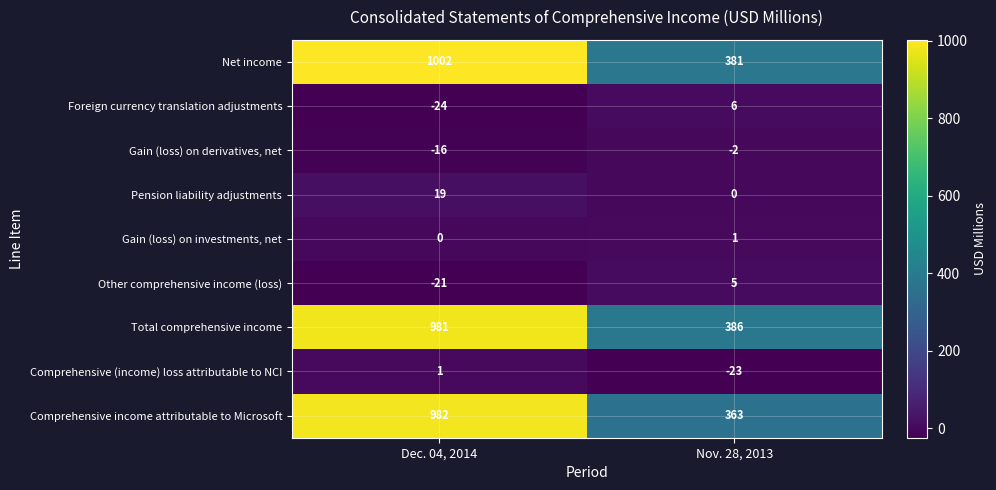

Reading left to right, transcribe all the data shown in this chart.

Net income: Dec. 04, 2014=1002	Nov. 28, 2013=381
Foreign currency translation adjustments: Dec. 04, 2014=-24	Nov. 28, 2013=6
Gain (loss) on derivatives, net: Dec. 04, 2014=-16	Nov. 28, 2013=-2
Pension liability adjustments: Dec. 04, 2014=19	Nov. 28, 2013=0
Gain (loss) on investments, net: Dec. 04, 2014=0	Nov. 28, 2013=1
Other comprehensive income (loss): Dec. 04, 2014=-21	Nov. 28, 2013=5
Total comprehensive income: Dec. 04, 2014=981	Nov. 28, 2013=386
Comprehensive (income) loss attributable to NCI: Dec. 04, 2014=1	Nov. 28, 2013=-23
Comprehensive income attributable to Microsoft: Dec. 04, 2014=982	Nov. 28, 2013=363